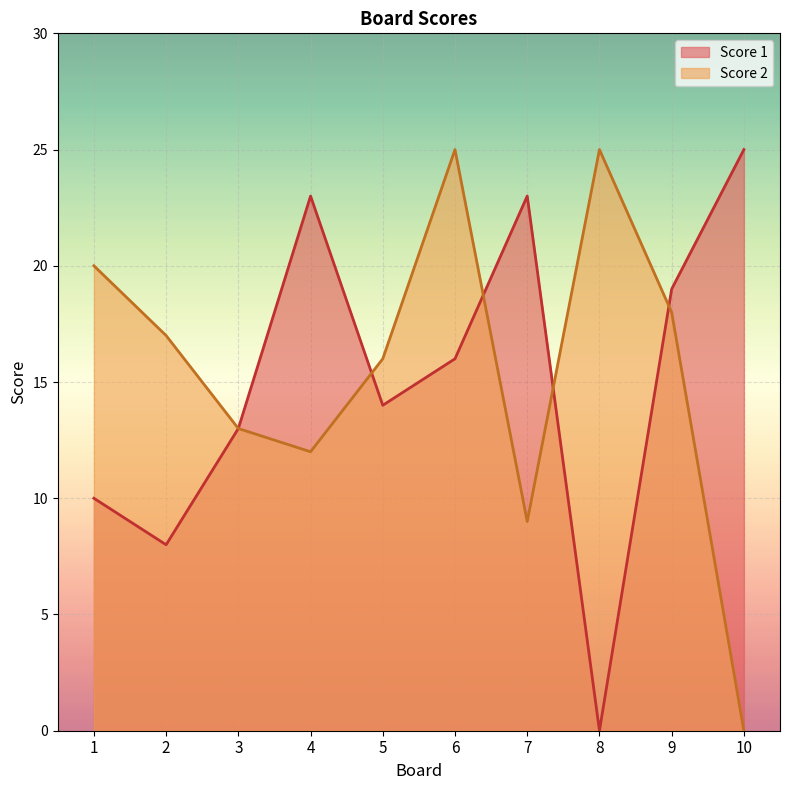

Which series has the widest spread of values?

Score 1